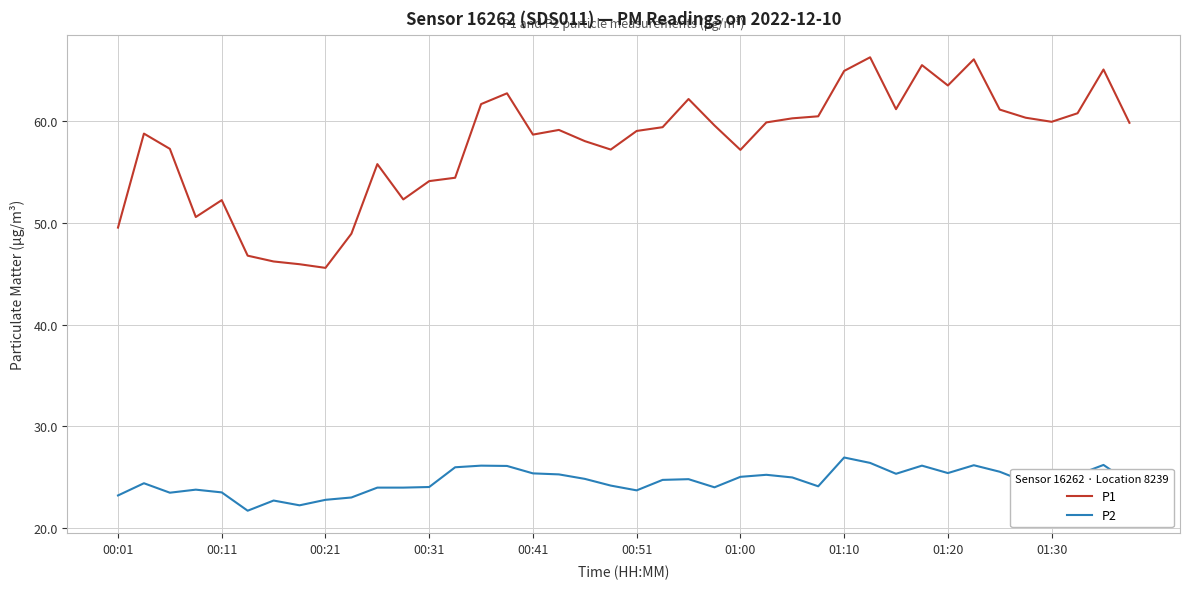

What is the difference between the maximum and minimum values in the P1 series?

20.7